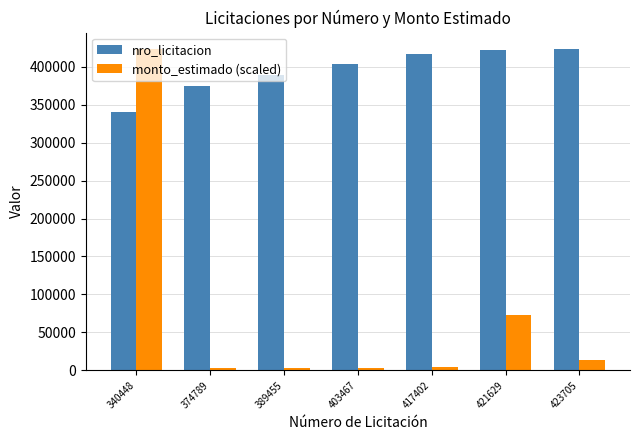

How many series are shown in this chart?

2